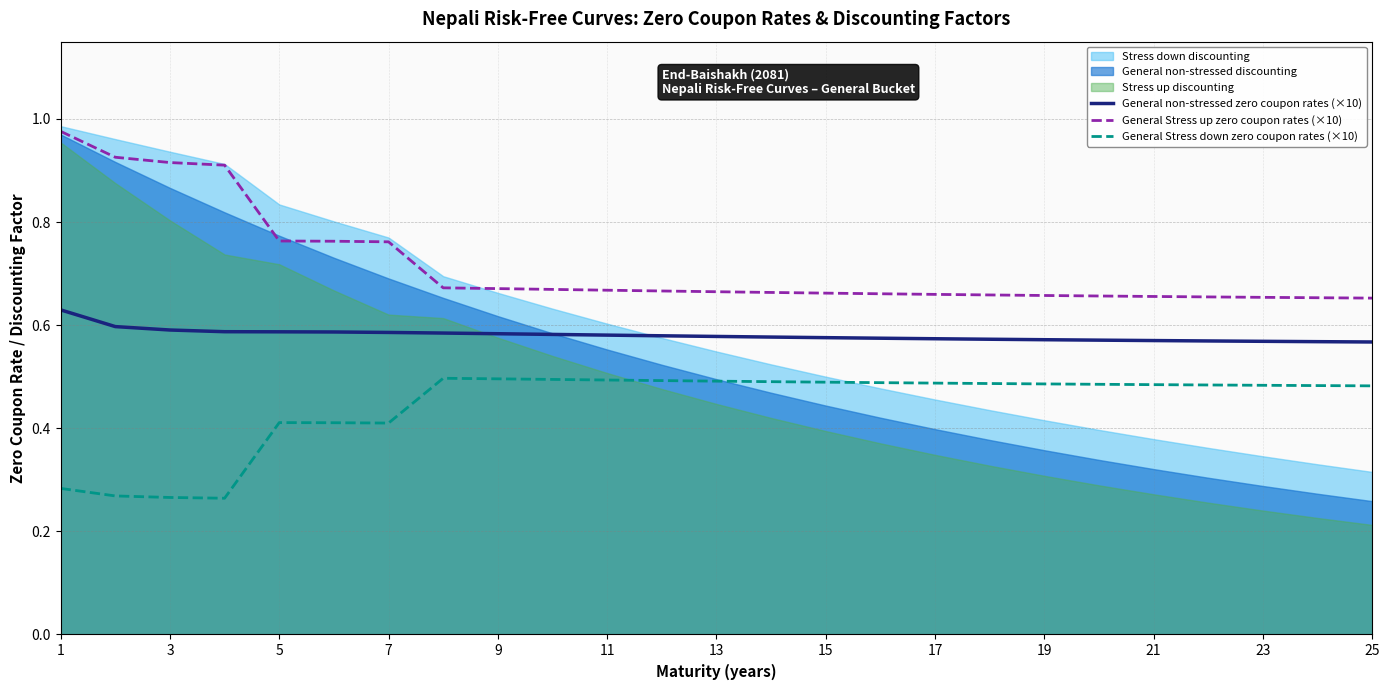

True or false: General Stress up zero coupon rates (×10) and General non-stressed zero coupon rates (×10) cross at least once.

False